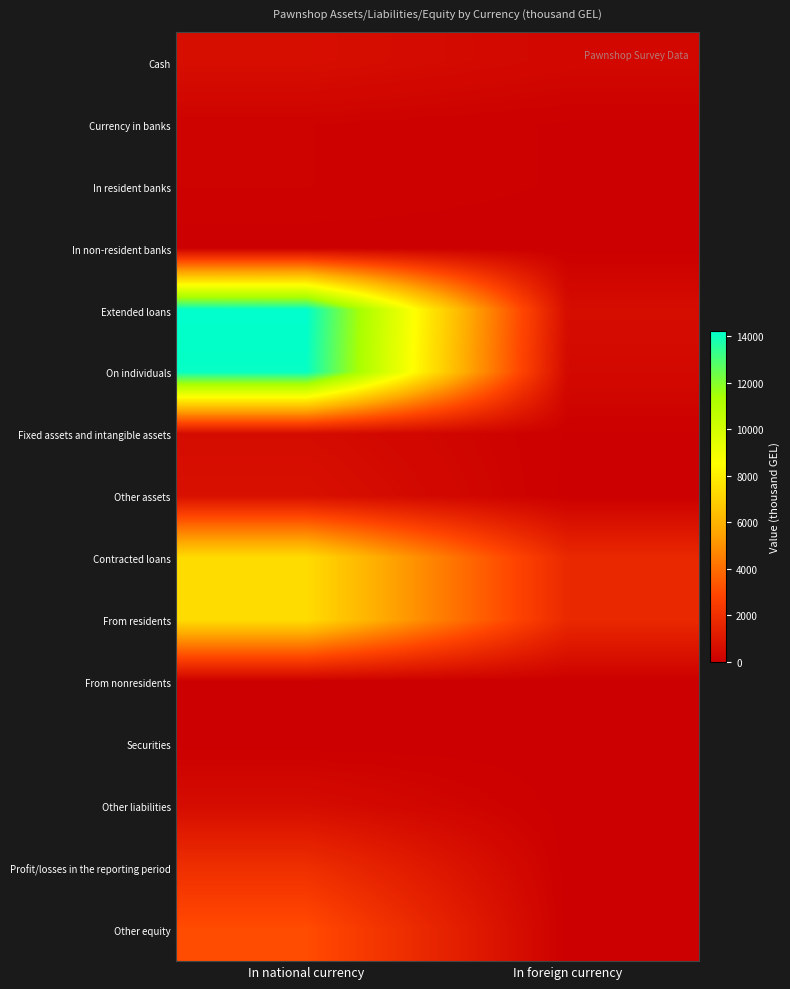

Which series has the largest range (max minus min)?

On individuals